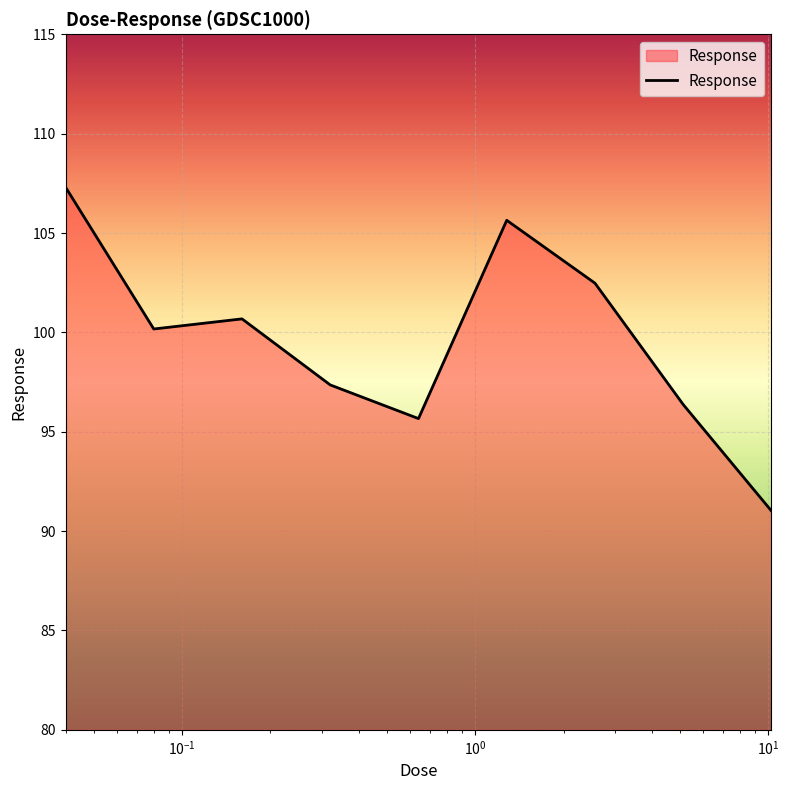

What is the difference between the maximum and minimum values?

16.3